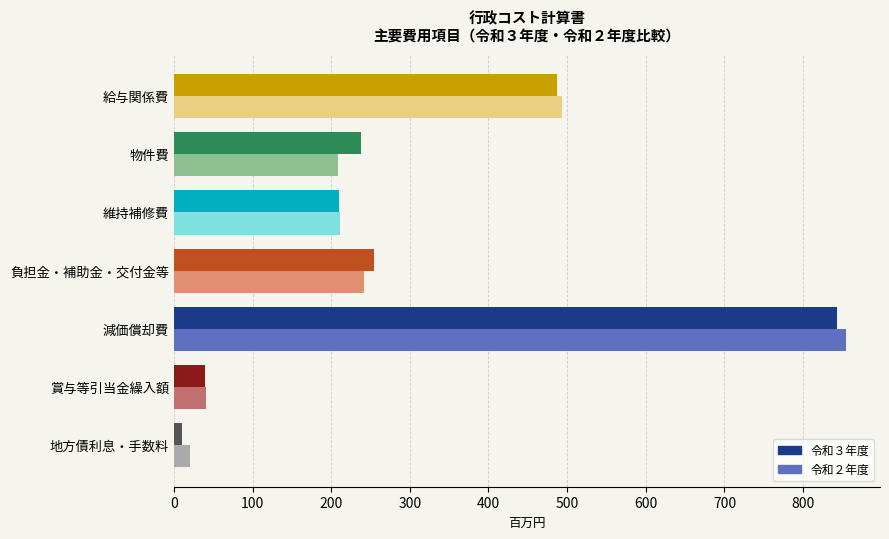

What is the sum of all 令和２年度 values?

2073.8